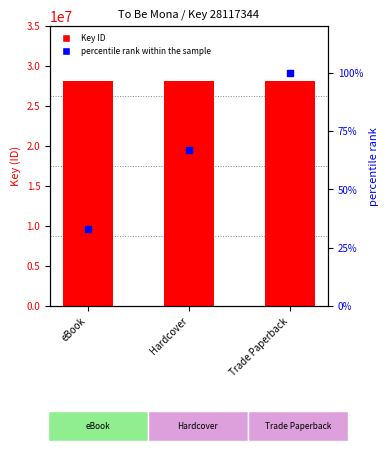

At how many categories does at least one series exceed 14050656?

3